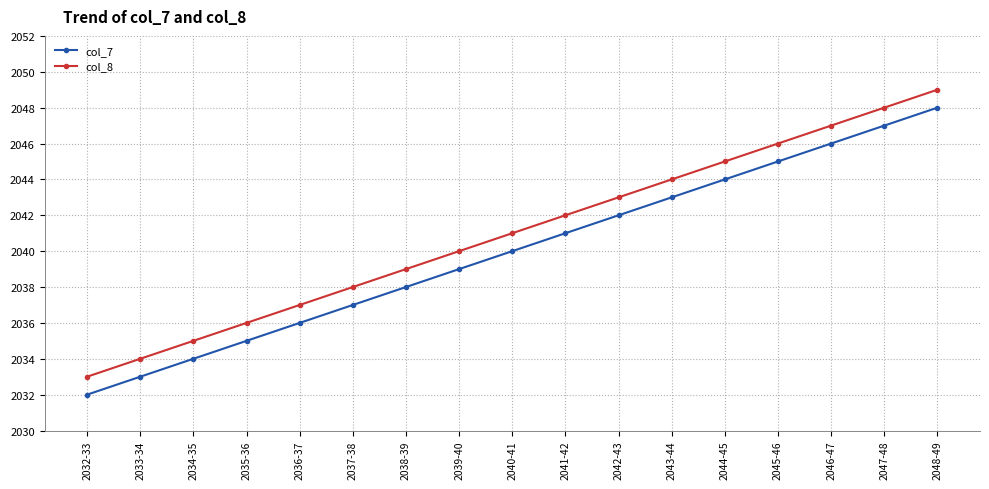

True or false: col_7 and col_8 intersect in this chart.

False